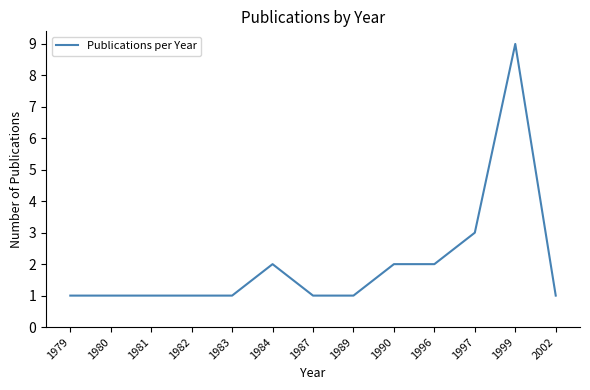

Approximately how many times larger is the value at 1989 compared to 1979?

1.0